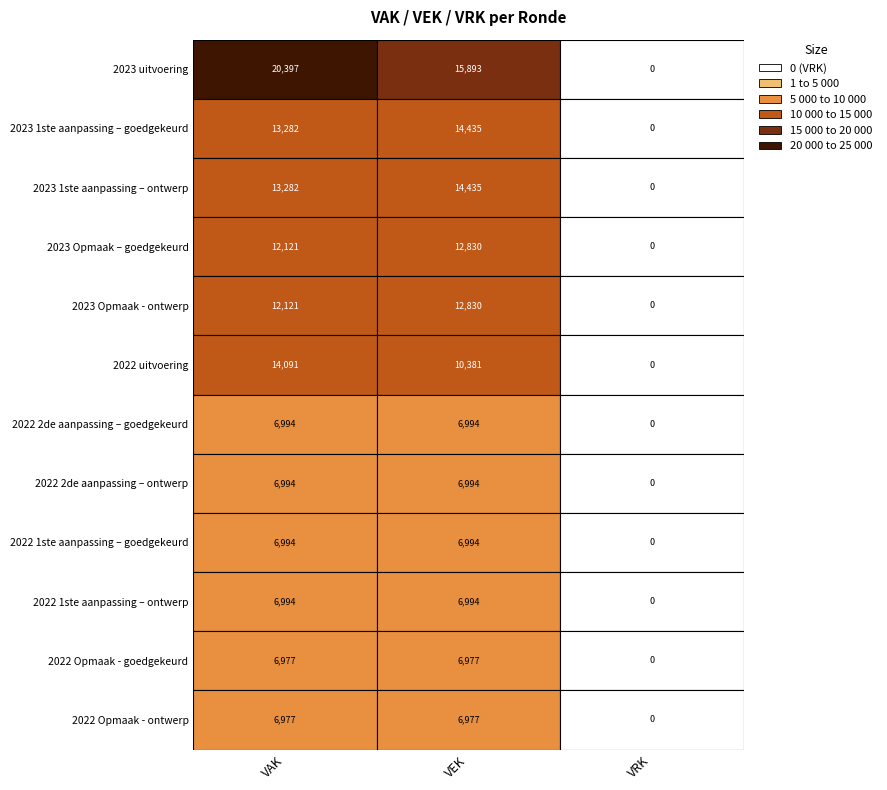

Between 2 and 1, which is larger?

1